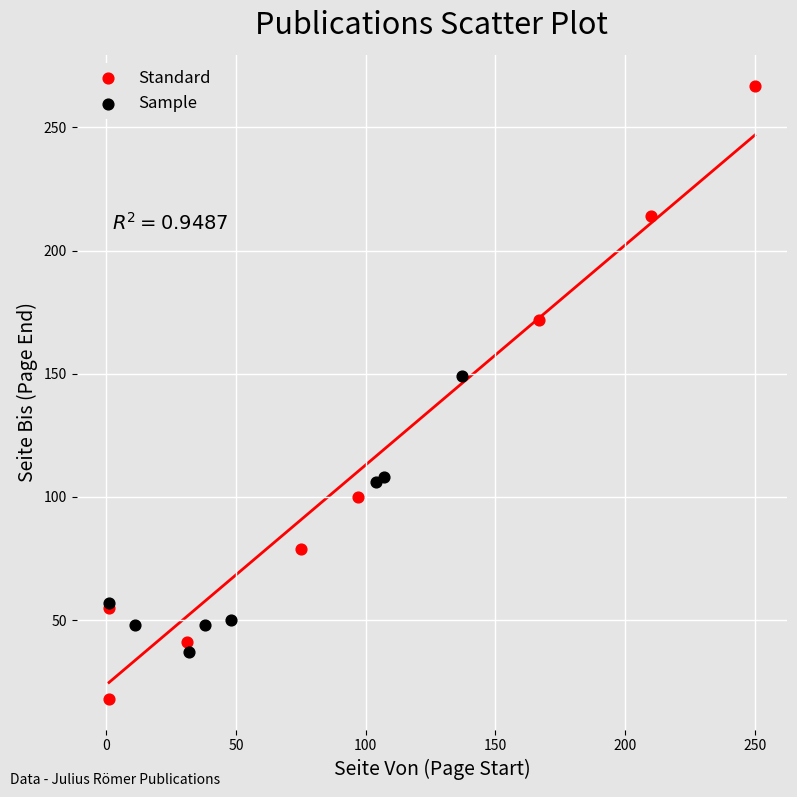

Which series contains the lowest Y value?

Standard